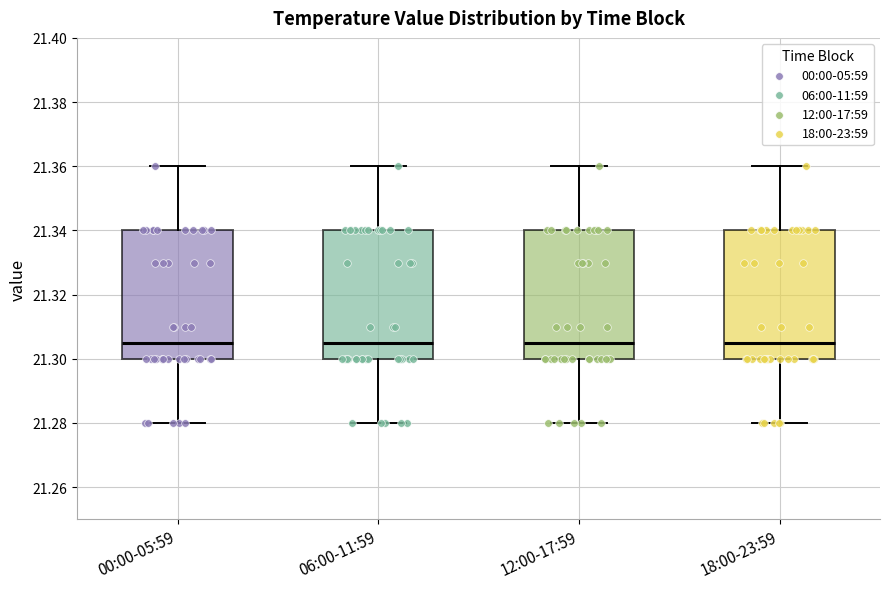

Reading left to right, transcribe this box plot: for each box, give where its median line is, the range the box spans, and where its two whiskers end, as read against the y-axis. The values are not printed on the chart, so give them approximately, as read against the axis.

00:00-05:59: median 21.306, box 21.300 to 21.340, whiskers 21.280 to 21.360
06:00-11:59: median 21.306, box 21.300 to 21.340, whiskers 21.280 to 21.360
12:00-17:59: median 21.306, box 21.300 to 21.340, whiskers 21.280 to 21.360
18:00-23:59: median 21.306, box 21.300 to 21.340, whiskers 21.280 to 21.360